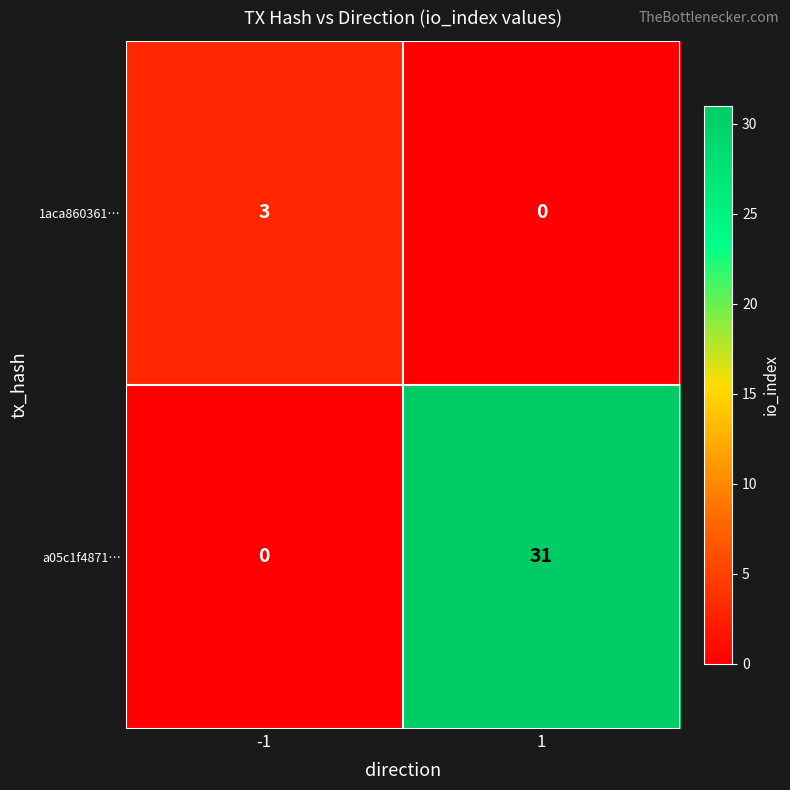

Is it true that 1aca860361… equals 5 at -1?

False